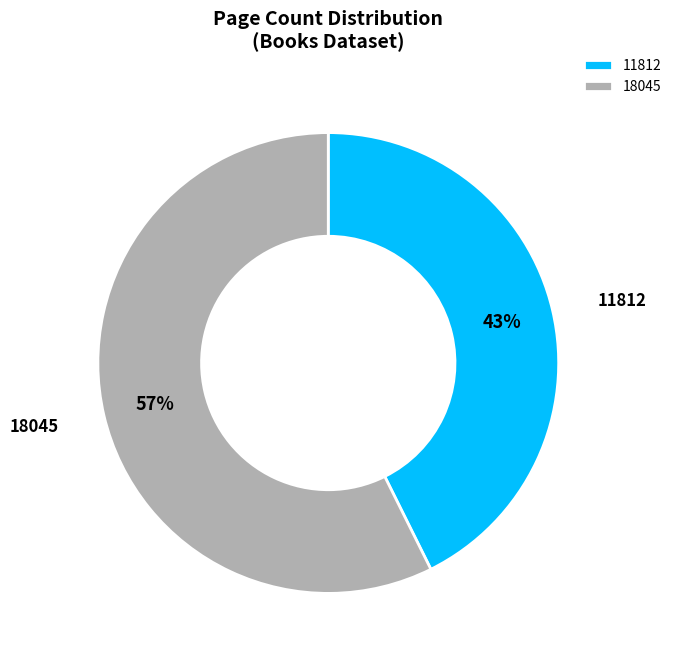

The 18045 slice represents 57% of the pie. True or false?

True